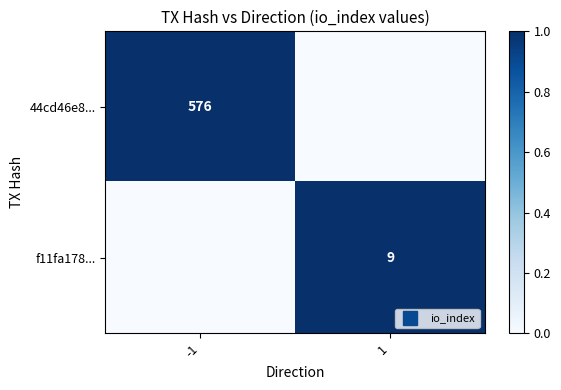

Rank the series at 1 from highest to lowest value.

f11fa178..., 44cd46e8...